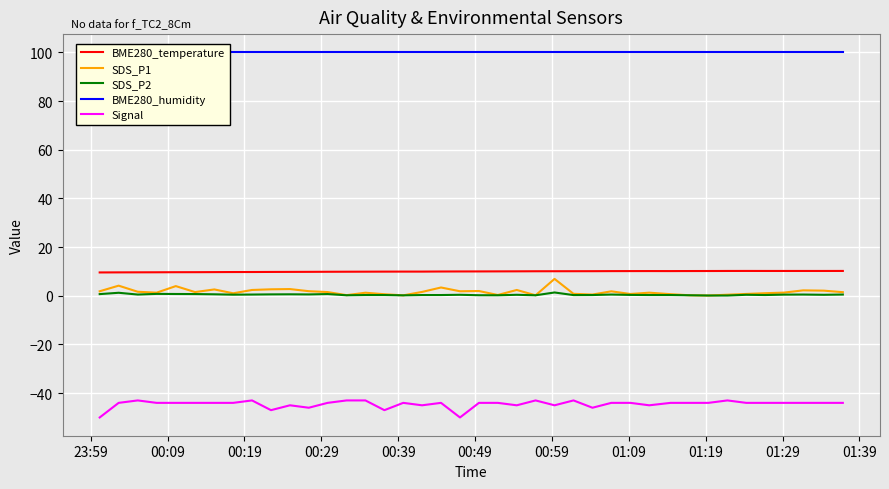

How many distinct data groups are displayed?

5